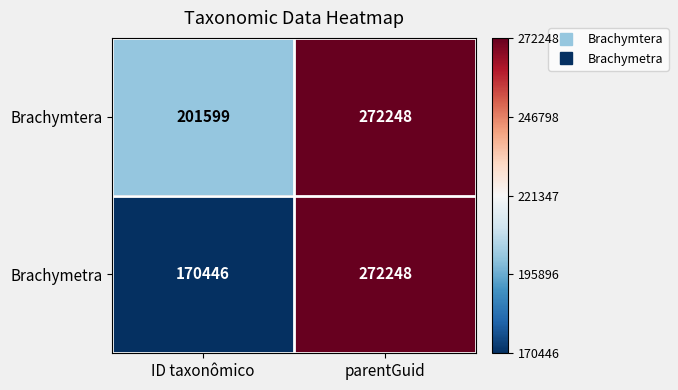

What value does the Brachymtera series have at ID taxonômico, to the nearest 100?

201600